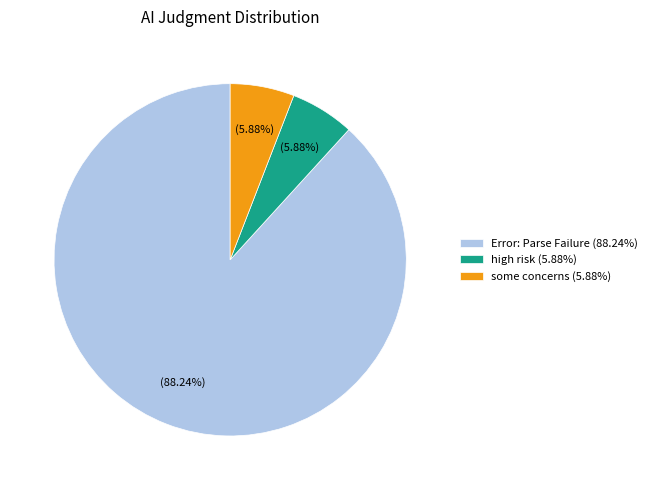

What is the ratio of the value at Error: Parse Failure (88.24%) to the value at high risk (5.88%)?

15.0